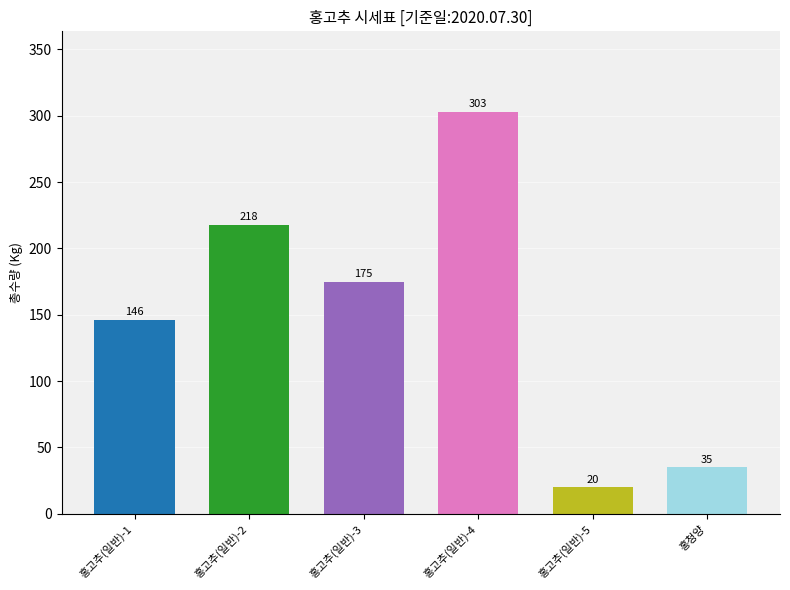

What is the label of the 1st bar from the left?

홍고추(일반)-1